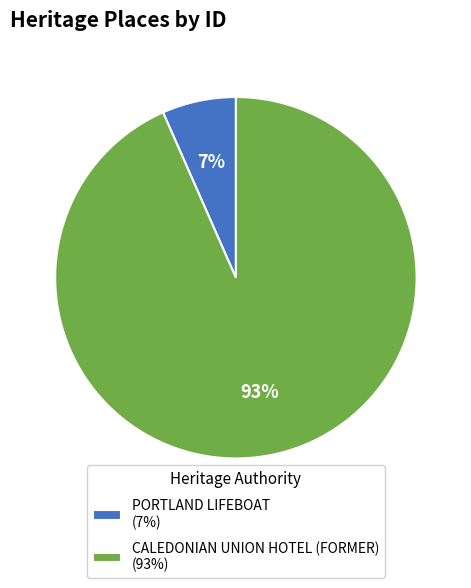

Combined, do CALEDONIAN UNION HOTEL (FORMER) (93%) and PORTLAND LIFEBOAT (7%) account for over 50%?

Yes